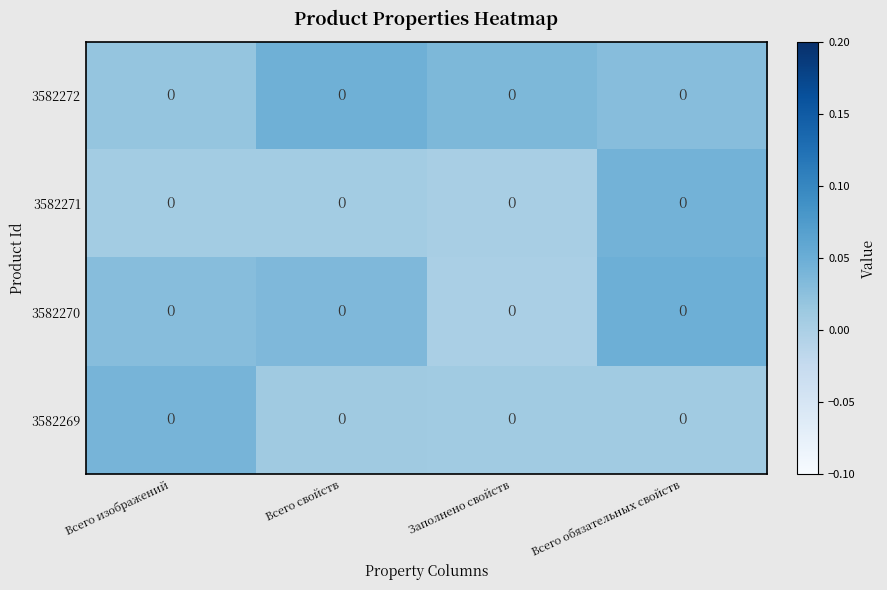

Reading right to left, transcribe all the data shown in this chart.

3582272: Всего обязательных свойств=0.0	Заполнено свойств=0.0	Всего свойств=0.0	Всего изображений=0.0
3582271: Всего обязательных свойств=0.0	Заполнено свойств=0.0	Всего свойств=0.0	Всего изображений=0.0
3582270: Всего обязательных свойств=0.0	Заполнено свойств=0.0	Всего свойств=0.0	Всего изображений=0.0
3582269: Всего обязательных свойств=0.0	Заполнено свойств=0.0	Всего свойств=0.0	Всего изображений=0.0